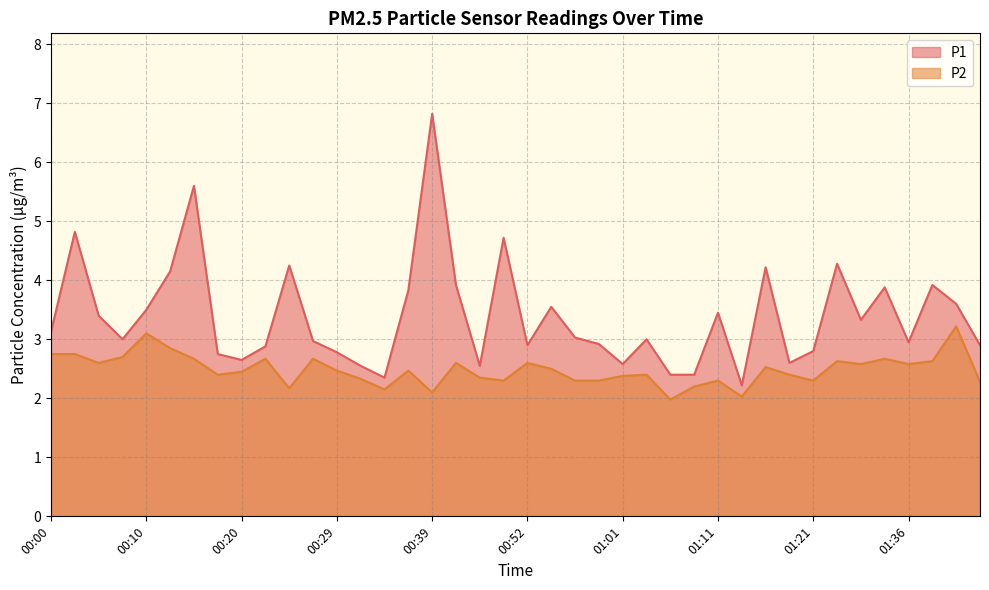

Reading left to right, extract all data points from this chart.

P1: 00:00=3.1	00:02=4.8	00:05=3.4	00:07=3.0	00:10=3.5	00:12=4.2	00:15=5.6	00:17=2.8	00:20=2.6	00:22=2.9	00:24=4.2	00:27=3.0	00:29=2.8	00:32=2.5	00:34=2.4	00:37=3.8	00:39=6.8	00:42=3.9	00:44=2.5	00:49=4.7	00:52=2.9	00:54=3.5	00:56=3.0	00:59=2.9	01:01=2.6	01:04=3.0	01:06=2.4	01:09=2.4	01:11=3.5	01:14=2.2	01:16=4.2	01:19=2.6	01:21=2.8	01:26=4.3	01:31=3.3	01:33=3.9	01:36=3.0	01:38=3.9	01:43=3.6	01:46=2.9
P2: 00:00=2.8	00:02=2.8	00:05=2.6	00:07=2.7	00:10=3.1	00:12=2.9	00:15=2.7	00:17=2.4	00:20=2.5	00:22=2.7	00:24=2.2	00:27=2.7	00:29=2.5	00:32=2.3	00:34=2.1	00:37=2.5	00:39=2.1	00:42=2.6	00:44=2.4	00:49=2.3	00:52=2.6	00:54=2.5	00:56=2.3	00:59=2.3	01:01=2.4	01:04=2.4	01:06=2.0	01:09=2.2	01:11=2.3	01:14=2.0	01:16=2.5	01:19=2.4	01:21=2.3	01:26=2.6	01:31=2.6	01:33=2.7	01:36=2.6	01:38=2.6	01:43=3.2	01:46=2.3